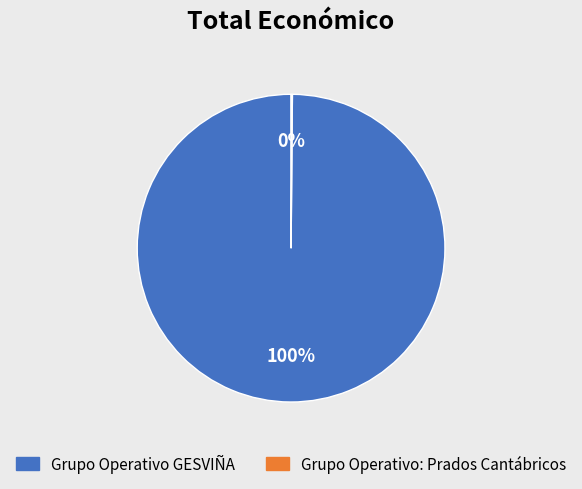

True or false: Grupo Operativo GESVIÑA accounts for 92% of the total.

False